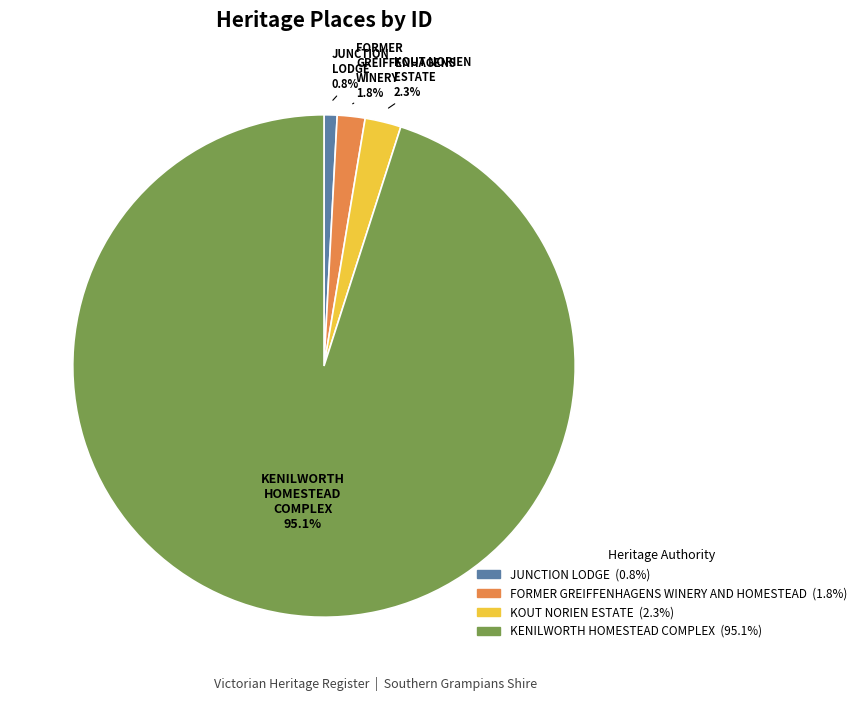

Is there any slice that represents more than half of the pie?

Yes